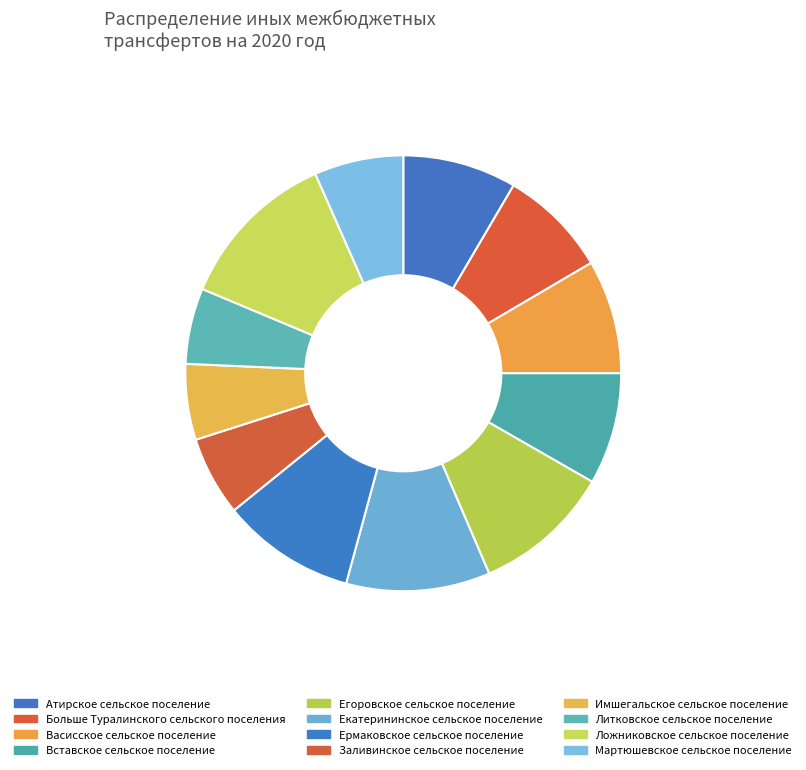

How many segments does this pie chart have?

12